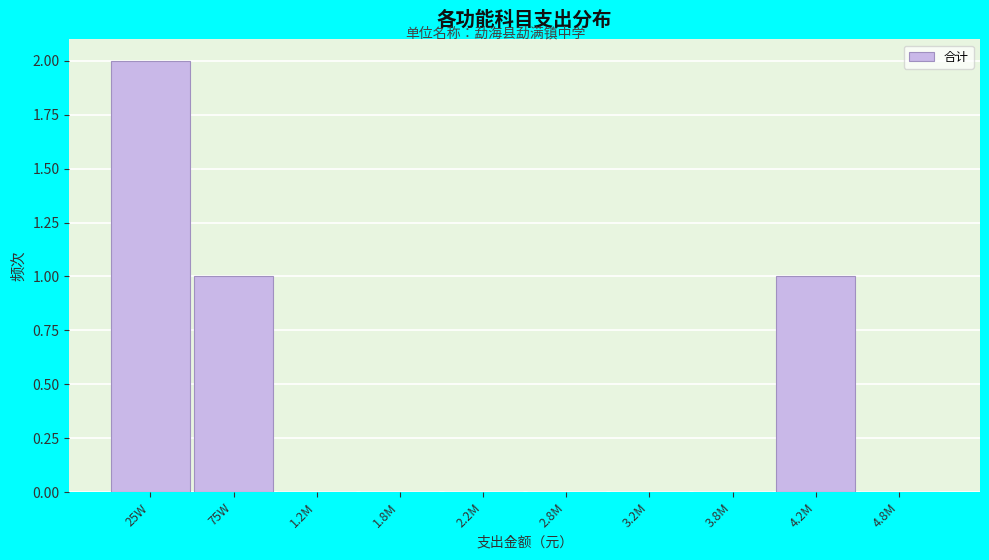

Reading left to right, extract all data points from this chart.

25W=2	75W=1	1.2M=0	1.8M=0	2.2M=0	2.8M=0	3.2M=0	3.8M=0	4.2M=1	4.8M=0